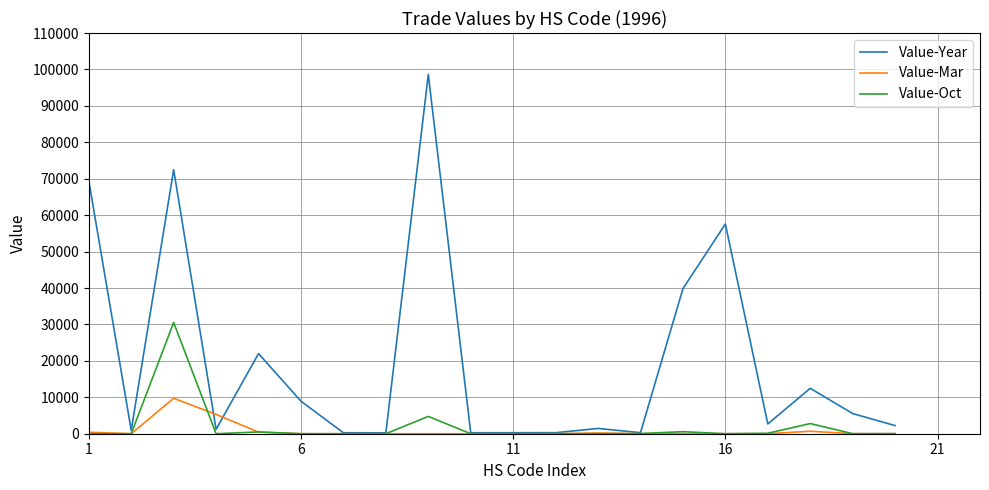

What is the maximum value shown in the chart?

98629